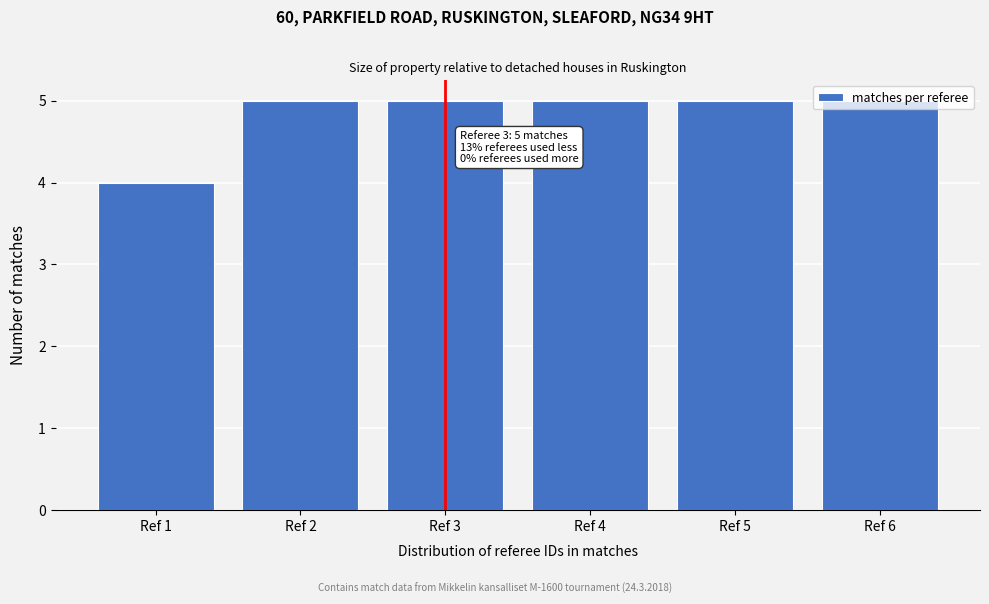

What is the greatest value displayed?

5